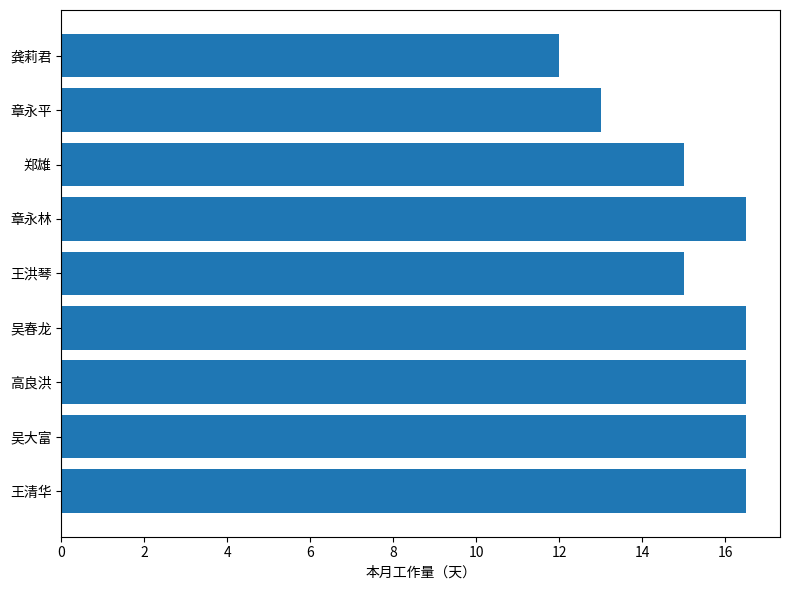

How many series are shown in this chart?

1